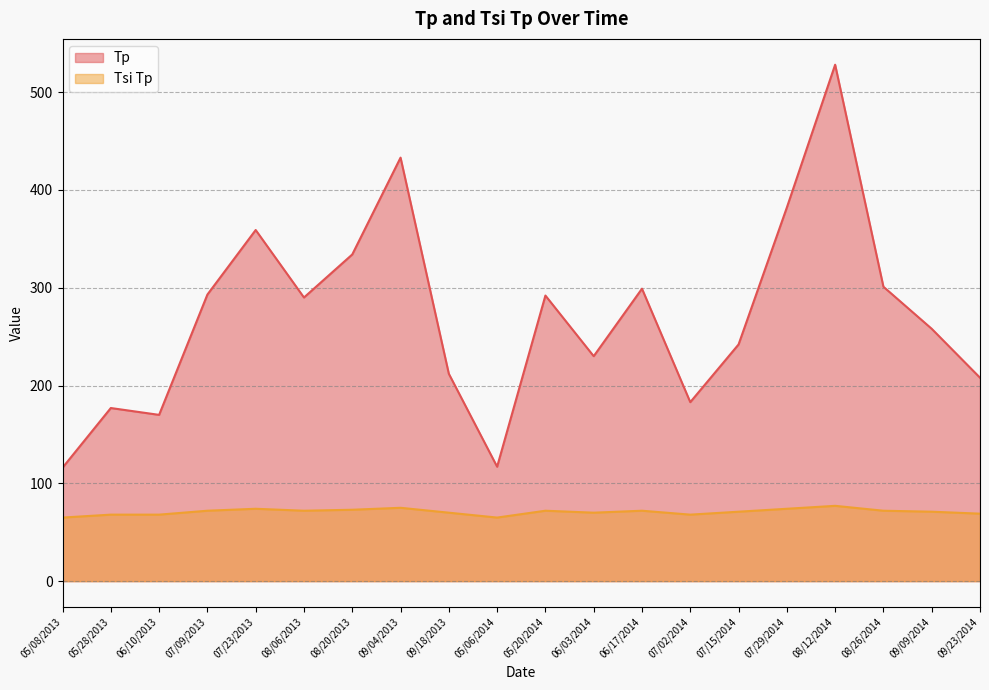

Is it true that Tp equals 187 at 08/06/2013?

False